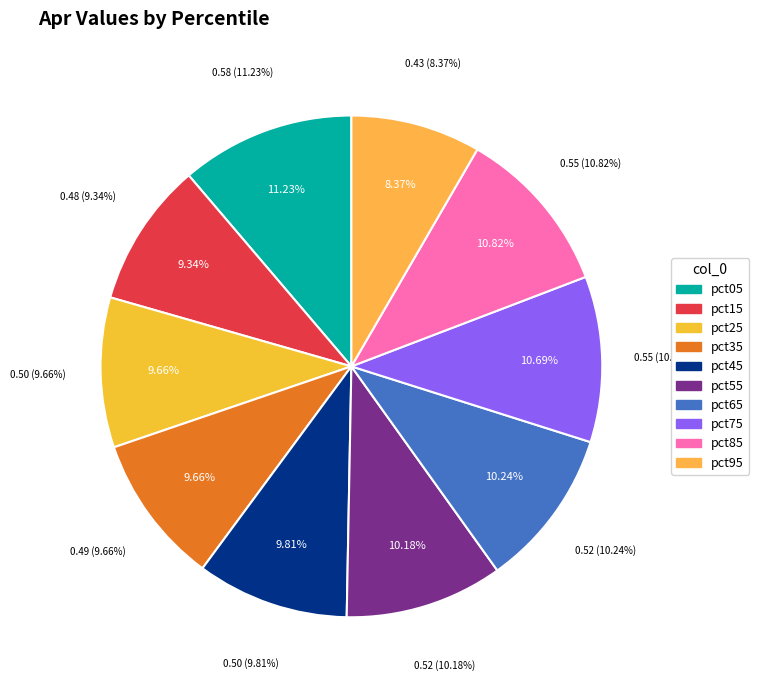

Rank the categories by value from lowest to highest.

pct95, pct15, pct35, pct25, pct45, pct55, pct65, pct75, pct85, pct05